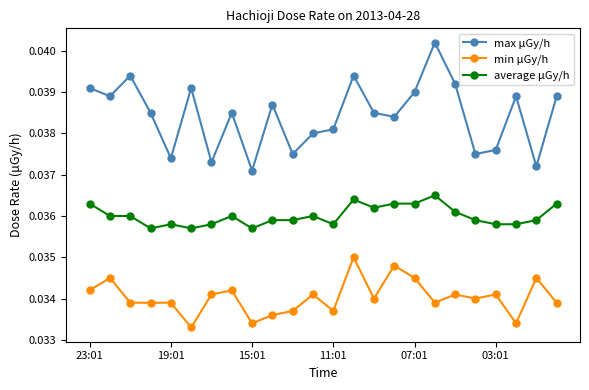

True or false: average μGy/h has more than 1 points higher than both neighbors.

True